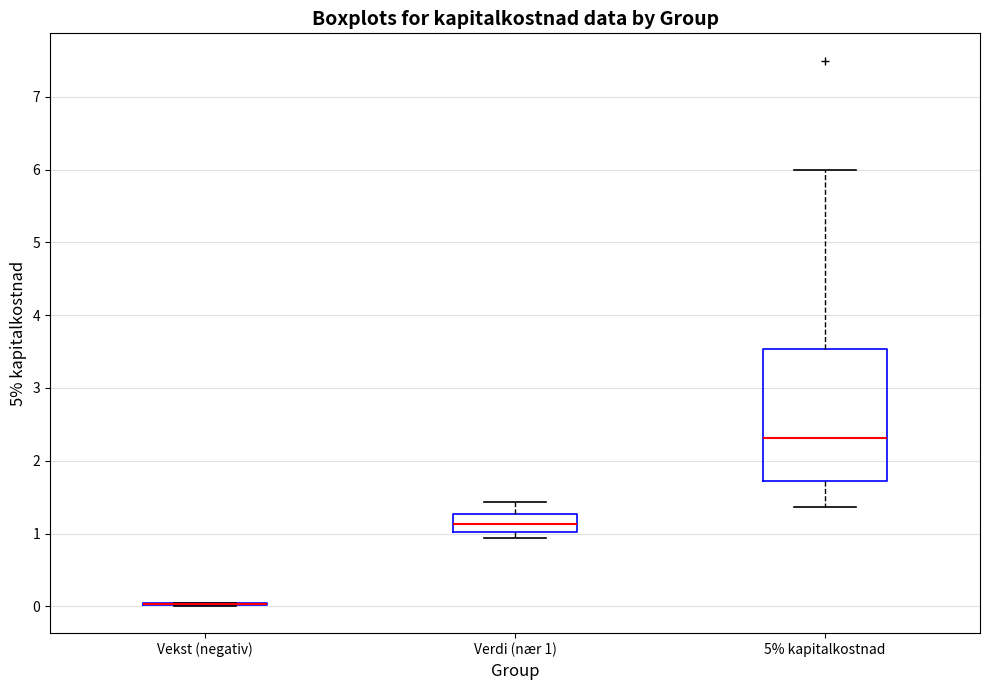

Where is the lower edge of the box for Verdi (nær 1) on the y-axis? The values are not printed on the chart, so give them approximately, as read against the axis.

1.0